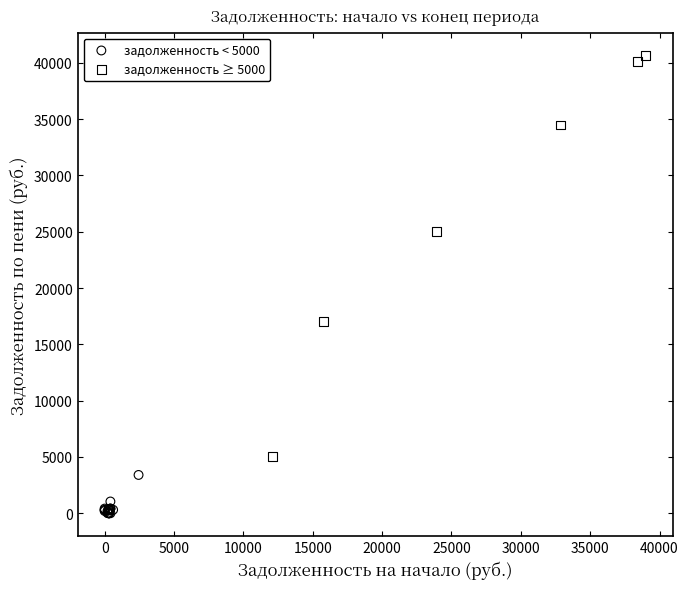

Which series reaches the minimum Y coordinate?

задолженность < 5000